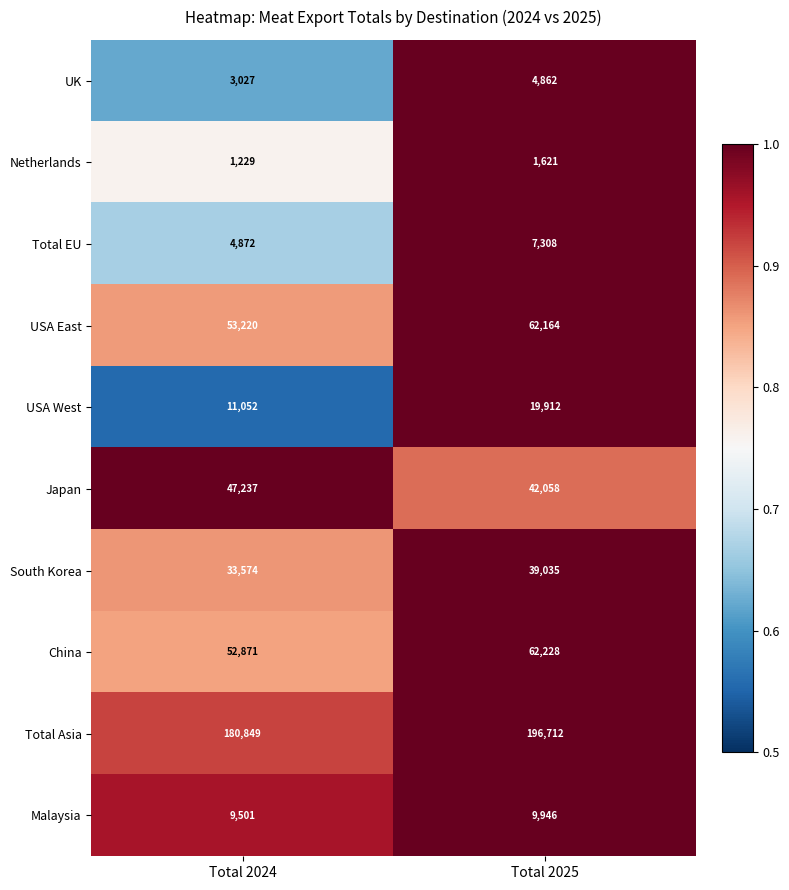

What is the minimum value shown in the chart?

1229